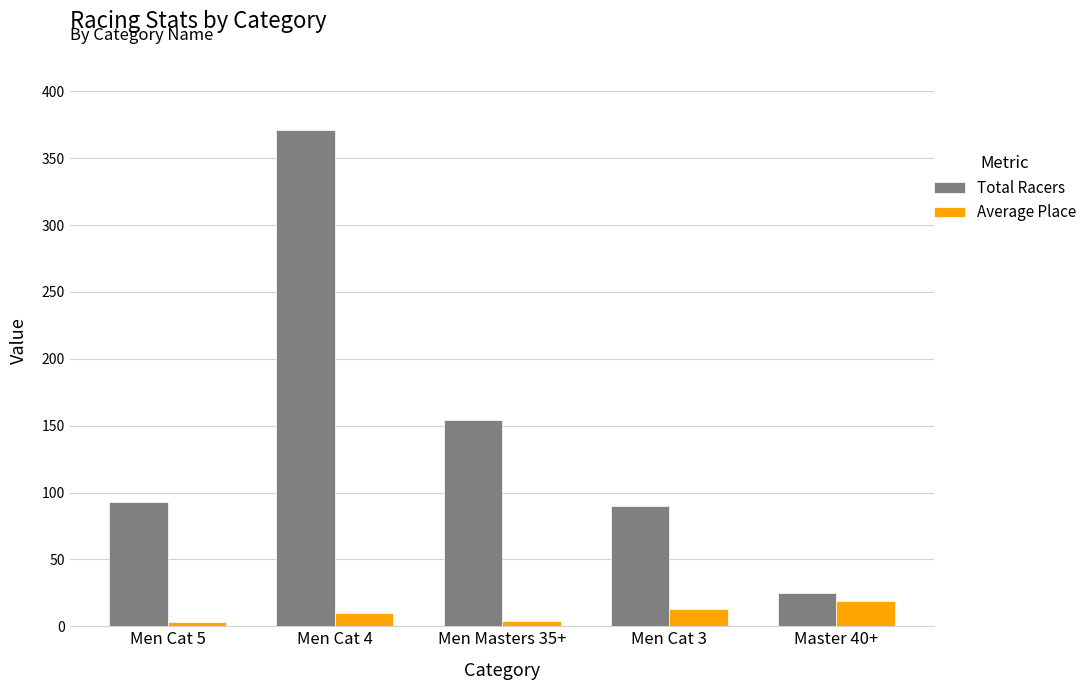

What is the maximum value shown in the chart?

371